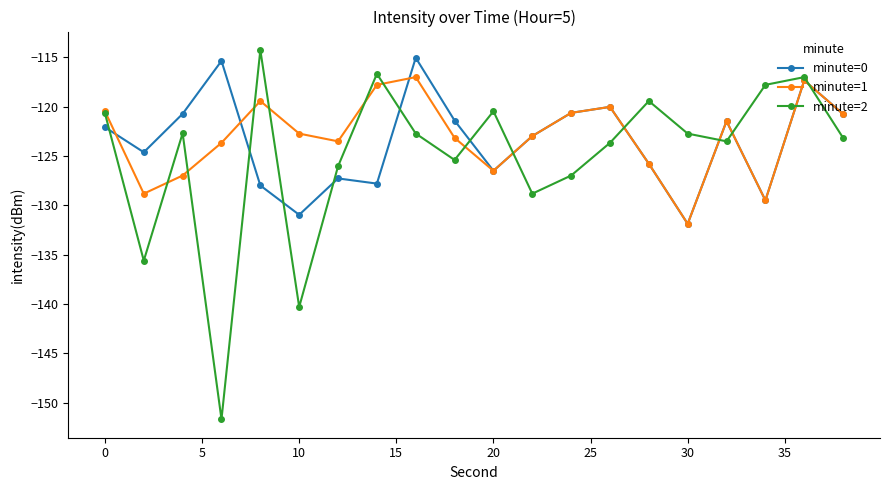

What is the sum of all minute=0 values?

-2470.3